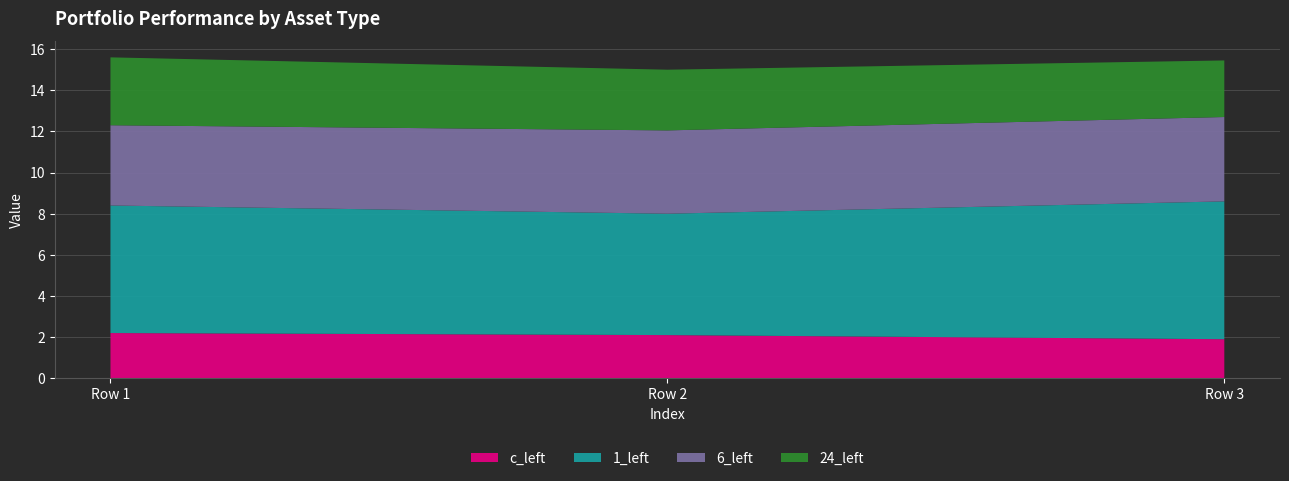

Reading left to right, extract all data points from this chart.

c_left: 0=2.2	0=2.1	0=1.9
1_left: 0=6.2	0=5.9	0=6.7
6_left: 0=3.9	0=4.0	0=4.1
24_left: 0=3.3	0=3.0	0=2.8